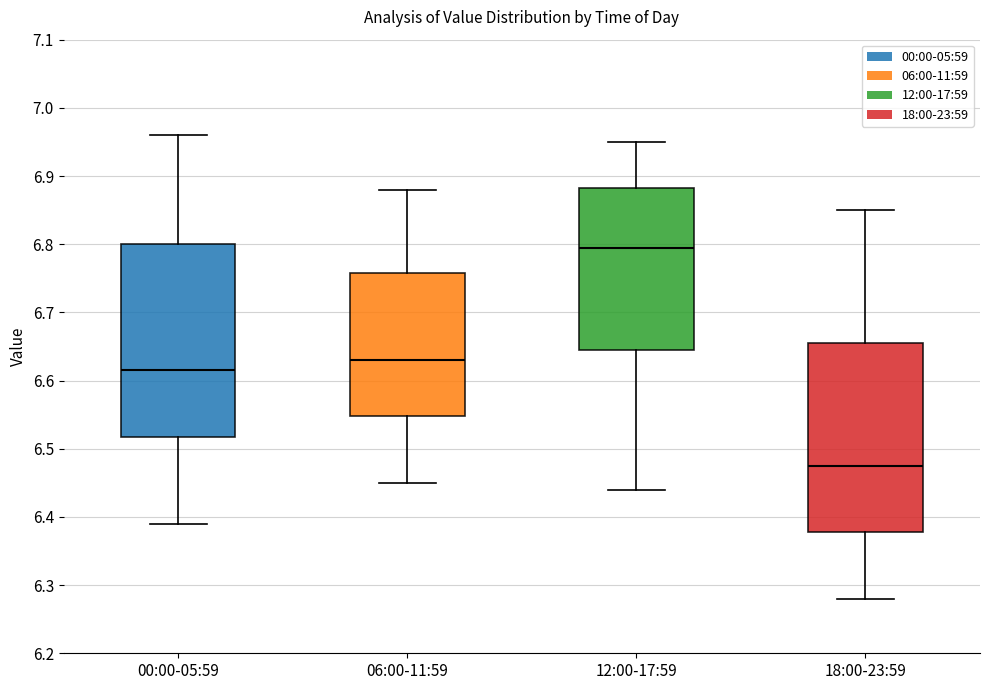

Reading left to right, transcribe this box plot: for each box, give where its median line is, the range the box spans, and where its two whiskers end, as read against the y-axis. The values are not printed on the chart, so give them approximately, as read against the axis.

00:00-05:59: median 6.62, box 6.52 to 6.80, whiskers 6.39 to 6.96
06:00-11:59: median 6.63, box 6.55 to 6.76, whiskers 6.45 to 6.88
12:00-17:59: median 6.80, box 6.65 to 6.88, whiskers 6.44 to 6.95
18:00-23:59: median 6.48, box 6.38 to 6.66, whiskers 6.28 to 6.85